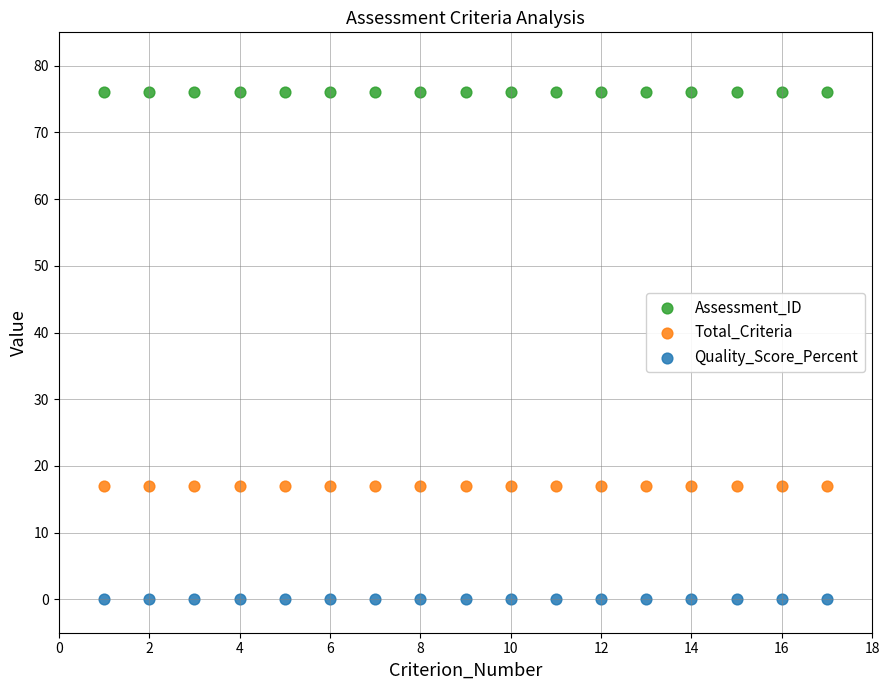

What are all the series names shown in the legend?

Assessment_ID, Total_Criteria, Quality_Score_Percent